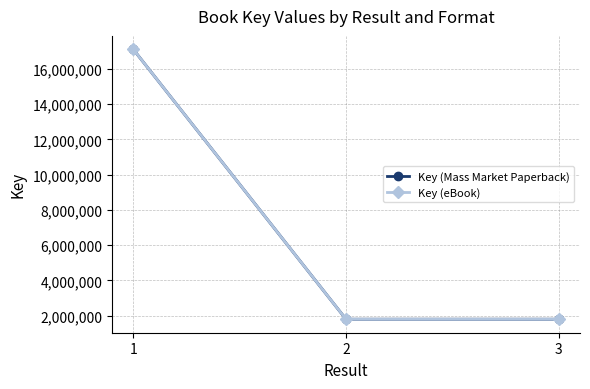

Reading left to right, transcribe all the data shown in this chart.

Key (Mass Market Paperback): 1=17098927	2=1804538	3=1804547
Key (eBook): 1=17098927	2=1804538	3=1804547